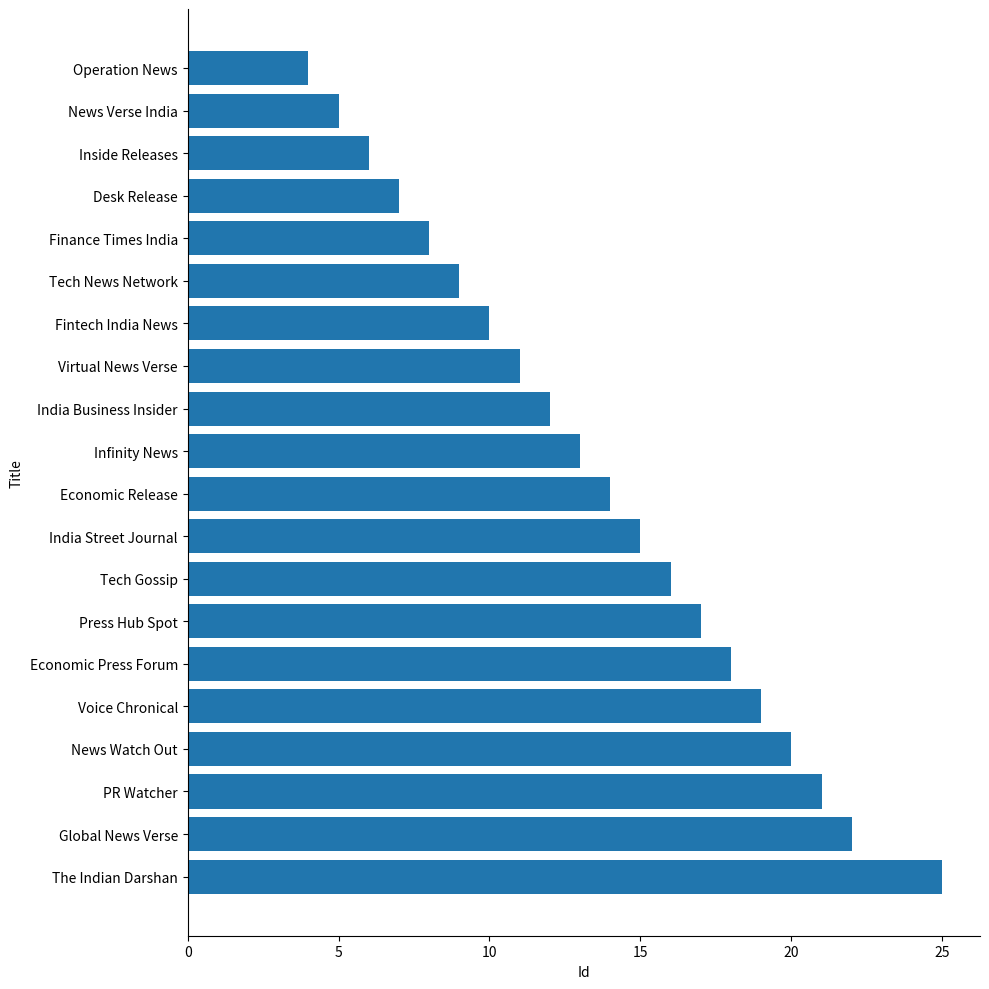

Rank the categories by value from highest to lowest.

The Indian Darshan, Global News Verse, PR Watcher, News Watch Out, Voice Chronical, Economic Press Forum, Press Hub Spot, Tech Gossip, India Street Journal, Economic Release, Infinity News, India Business Insider, Virtual News Verse, Fintech India News, Tech News Network, Finance Times India, Desk Release, Inside Releases, News Verse India, Operation News